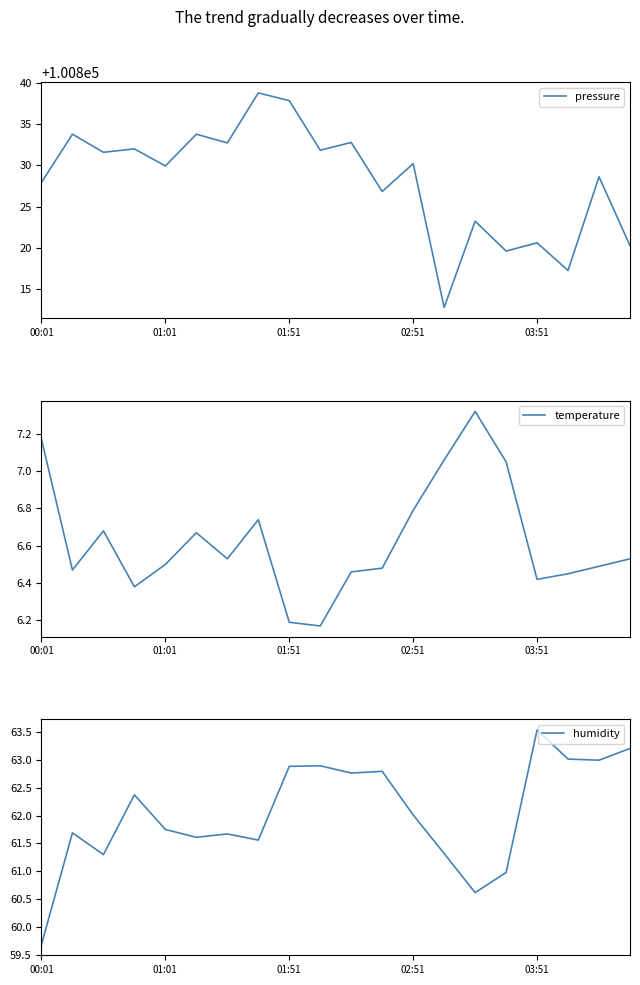

Is it true that humidity equals 62.9 at 9?

True